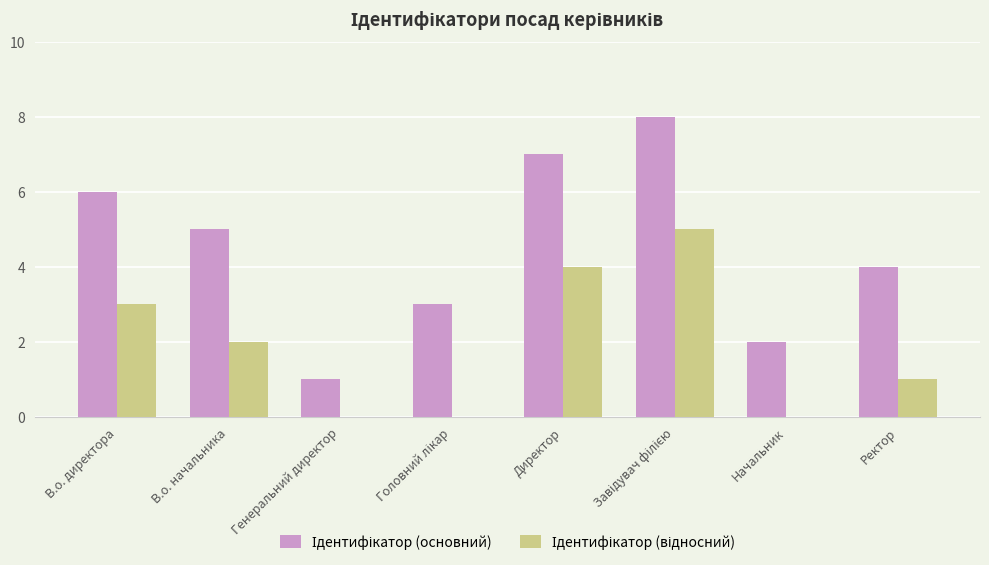

How many distinct data groups are displayed?

2